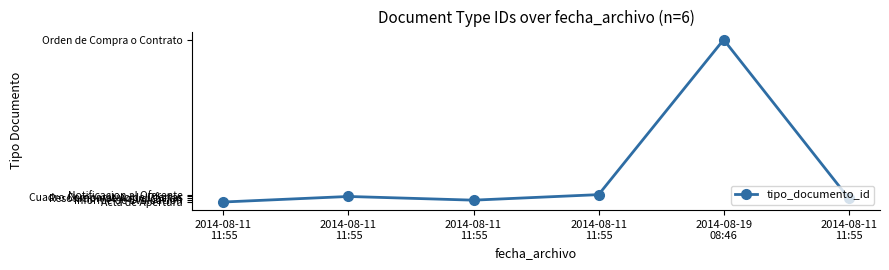

At which category does the chart reach its minimum across all series?

2014-08-11
11:55